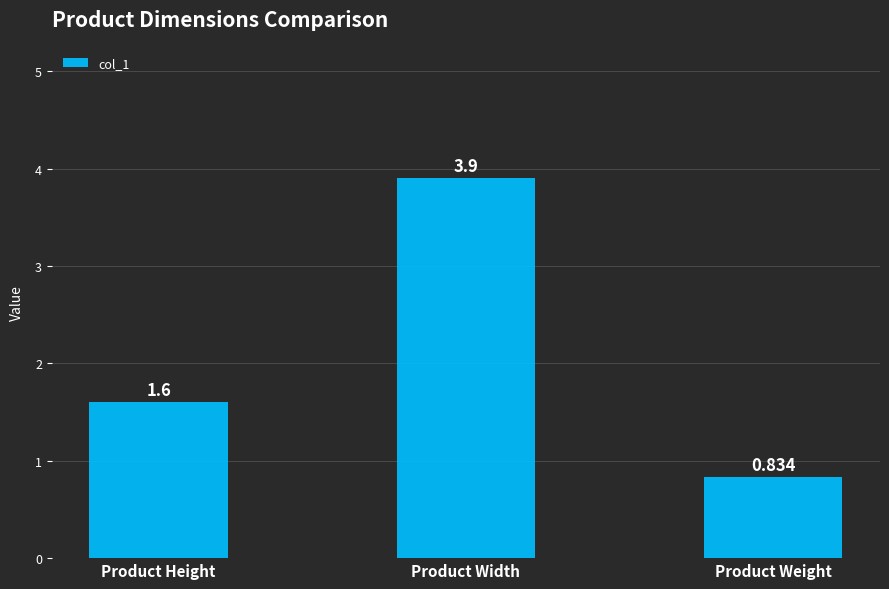

What is the ratio of the value at Product Weight to the value at Product Height?

0.5